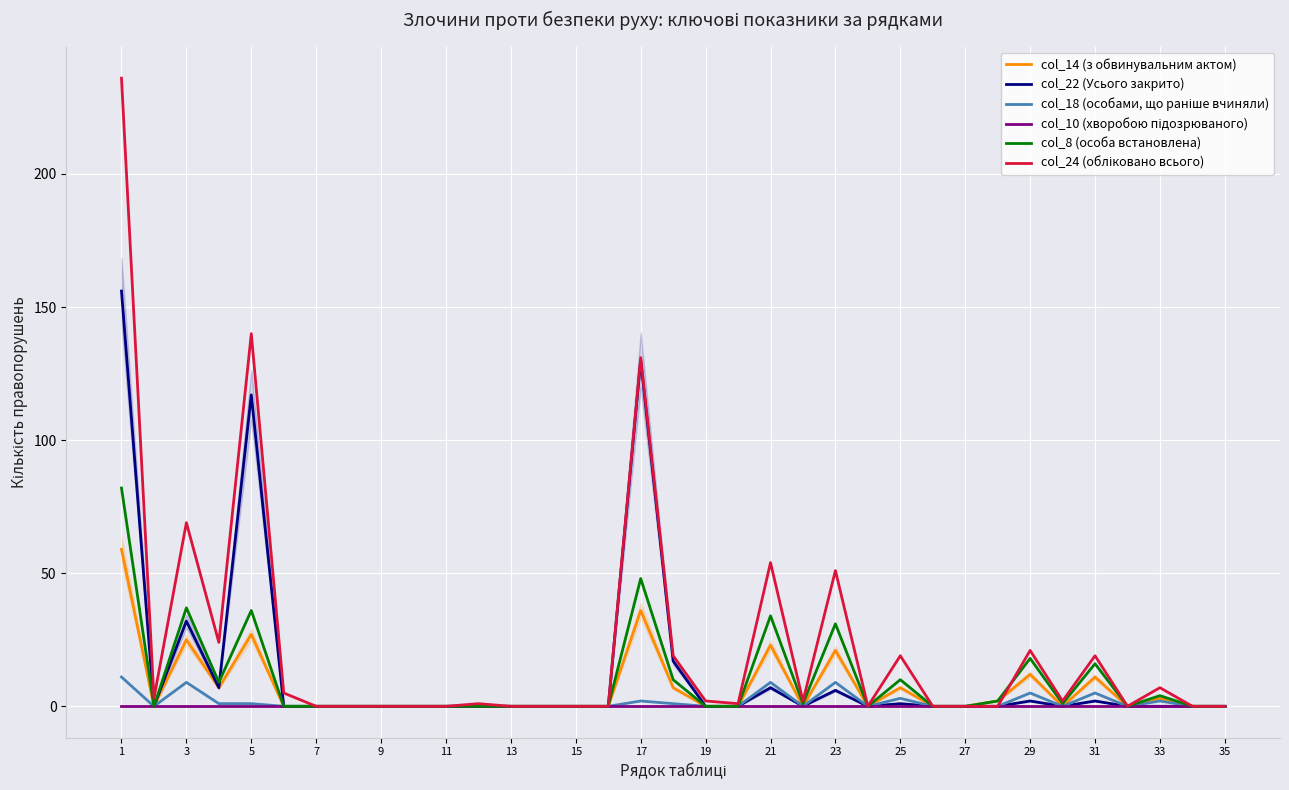

The value of col_22 (Усього закрито) at 21 is 7. True or false?

True